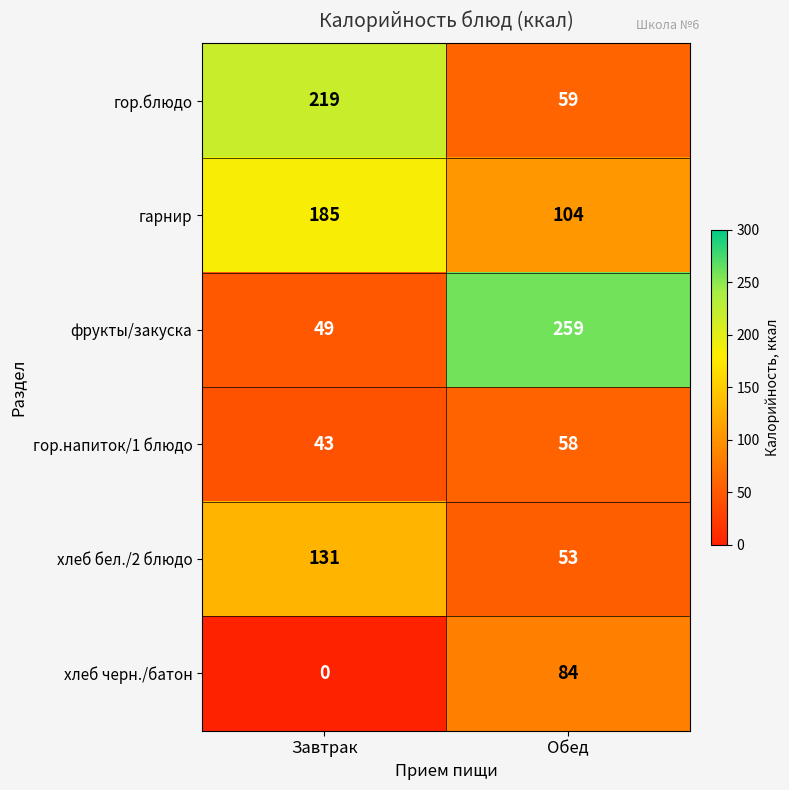

Which series has the widest spread of values?

фрукты/закуска